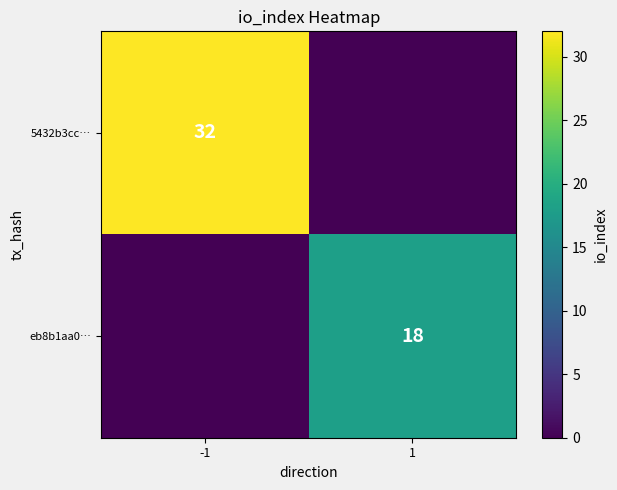

Is it true that 5432b3cc… equals 32 at -1?

True